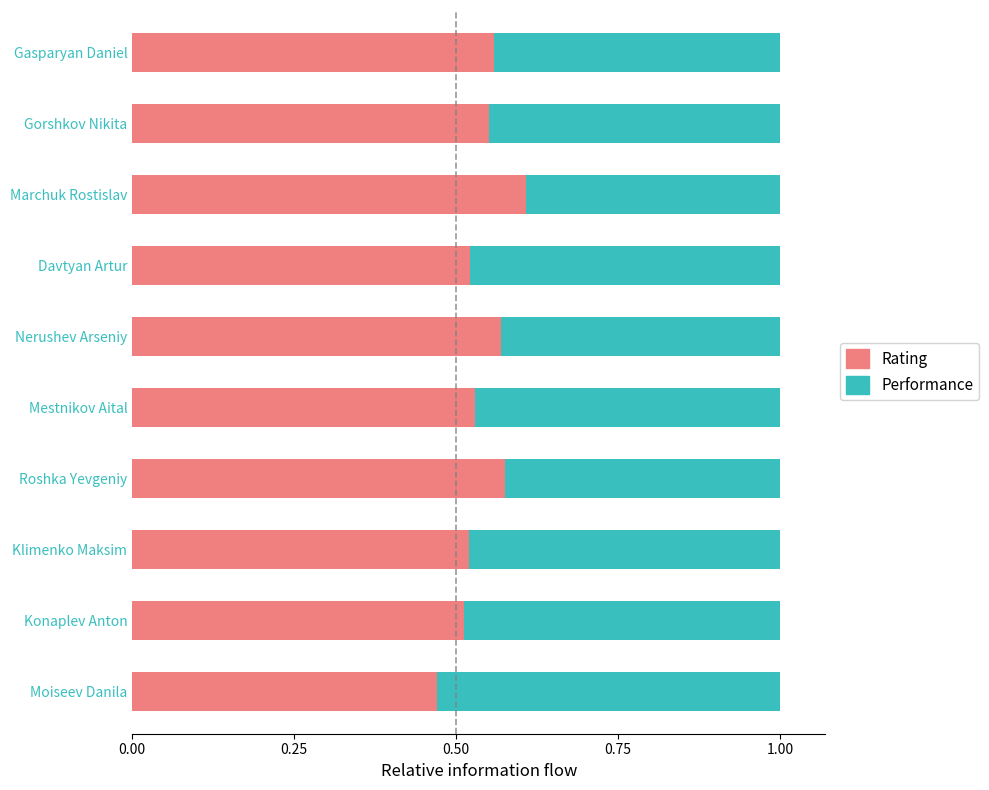

What are all the series names shown in the legend?

Rating, Performance